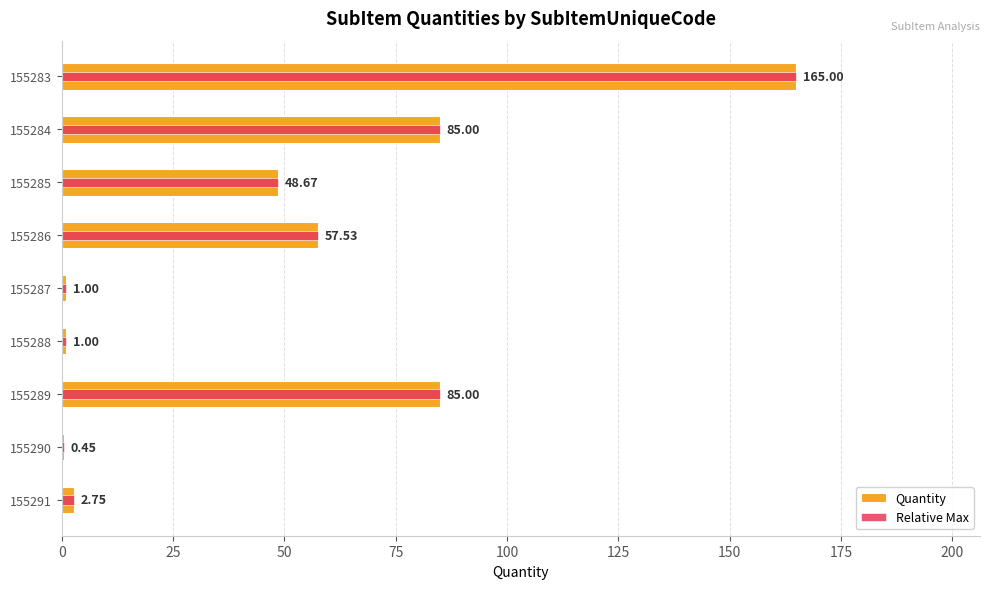

How many groups of bars are there?

9